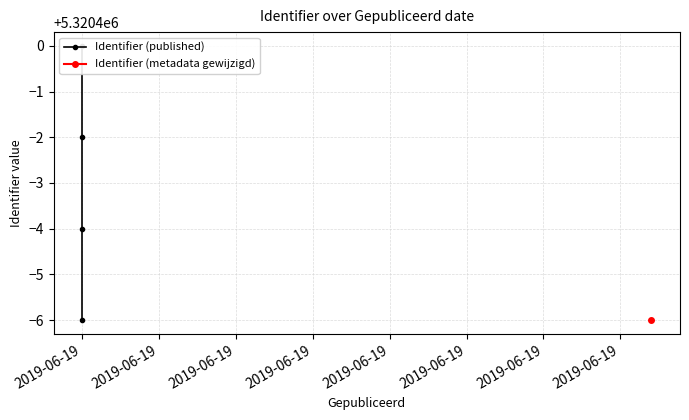

List the labels in order of value, largest first.

2019-06-19, 2019-06-19, 2019-06-19, 2019-06-19